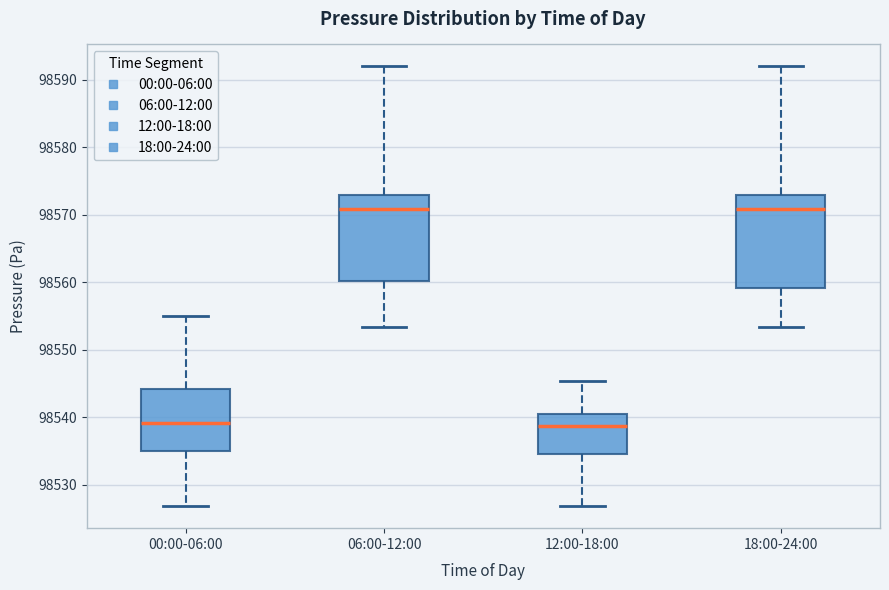

Reading left to right, transcribe this box plot: for each box, give where its median line is, the range the box spans, and where its two whiskers end, as read against the y-axis. The values are not printed on the chart, so give them approximately, as read against the axis.

00:00-06:00: median 98539, box 98535 to 98544, whiskers 98527 to 98555
06:00-12:00: median 98571, box 98560 to 98573, whiskers 98553 to 98592
12:00-18:00: median 98539, box 98535 to 98541, whiskers 98527 to 98545
18:00-24:00: median 98571, box 98559 to 98573, whiskers 98553 to 98592